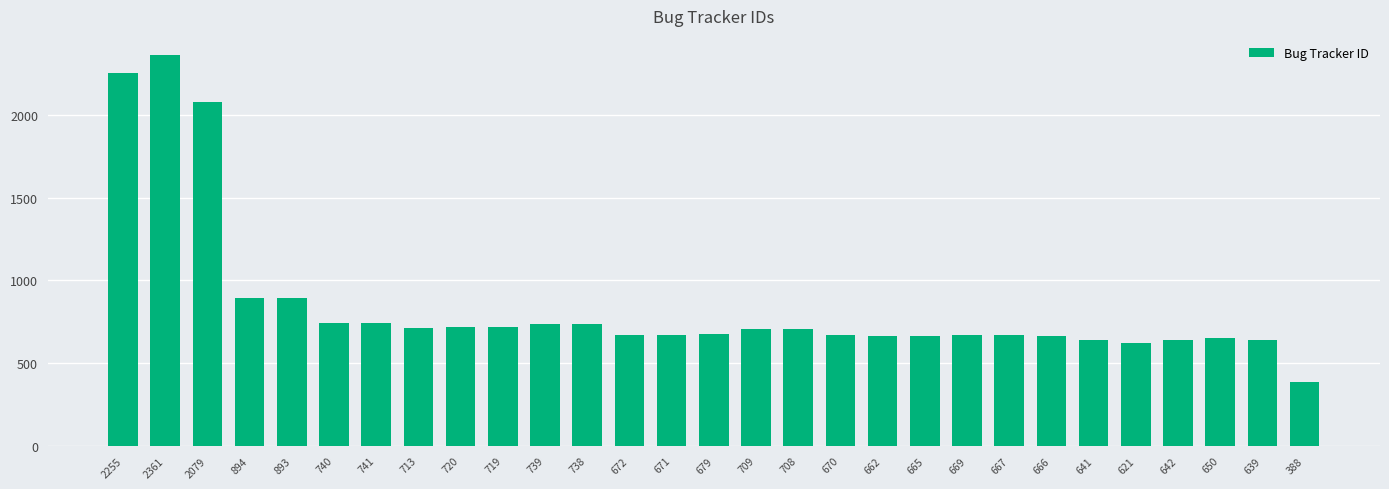

At which category does the chart reach its minimum across all series?

388